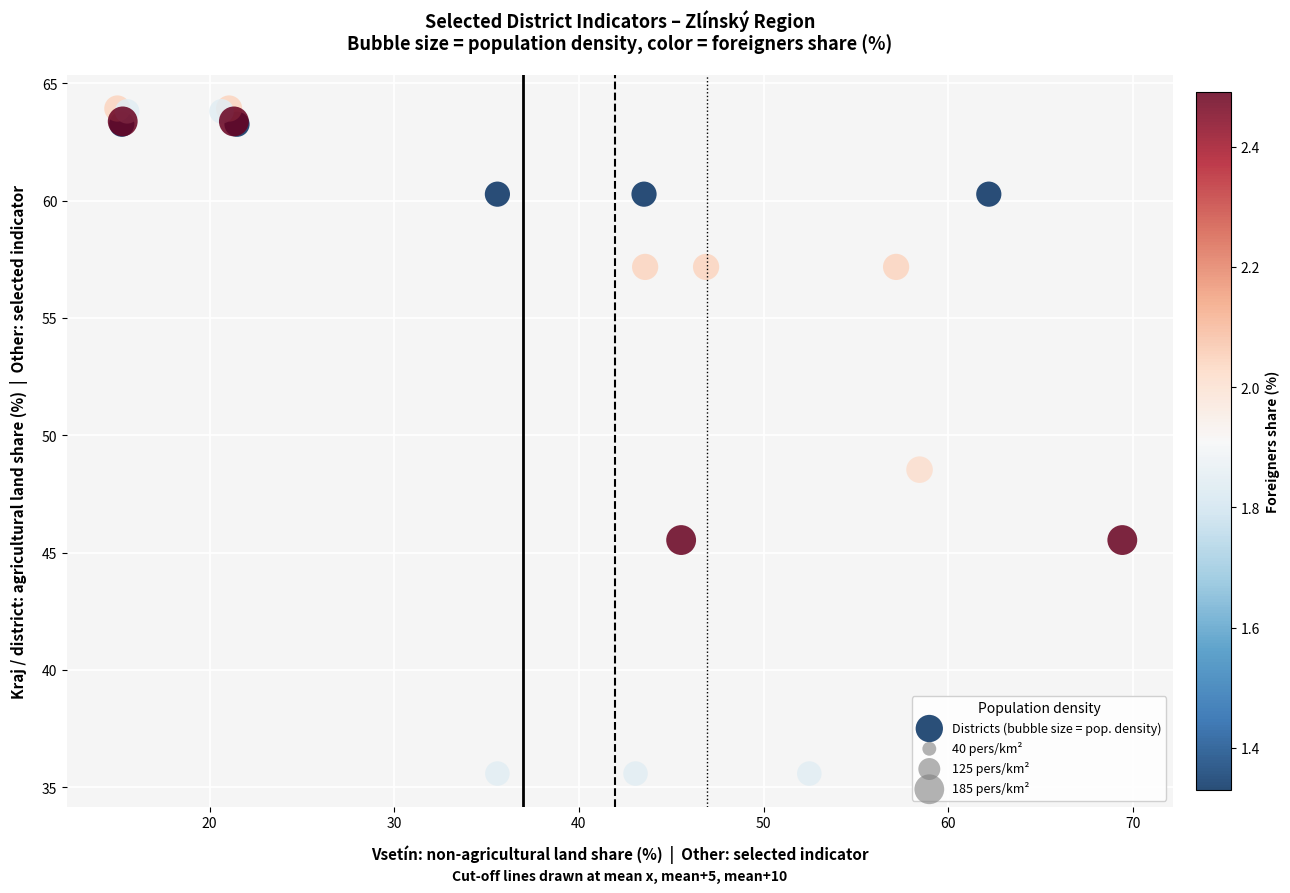

What Y value in the scatter plot is closest to 49?

48.5